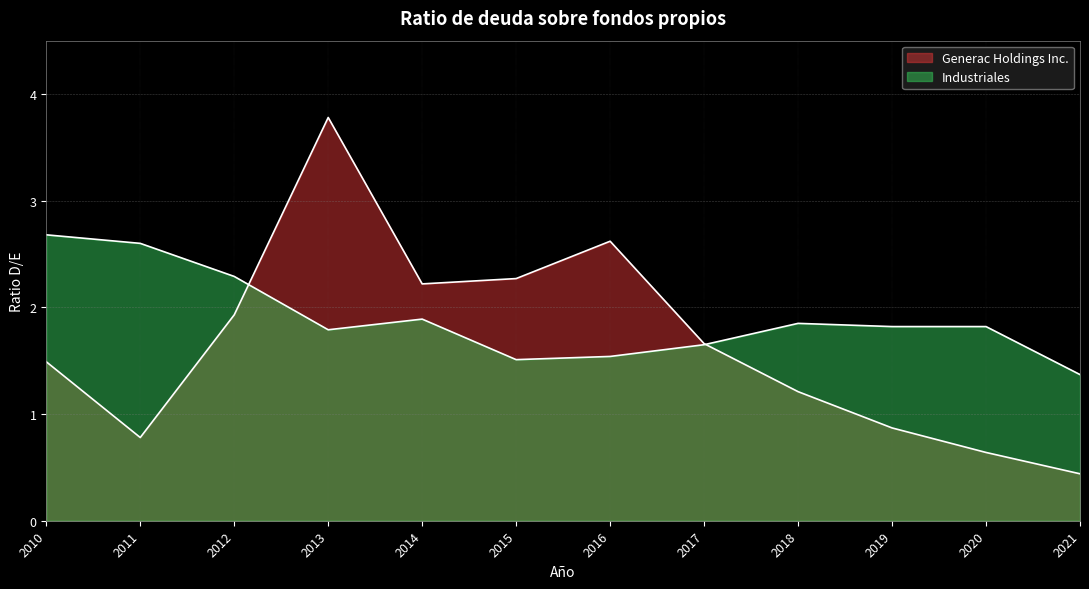

How many data points does each series have?

12